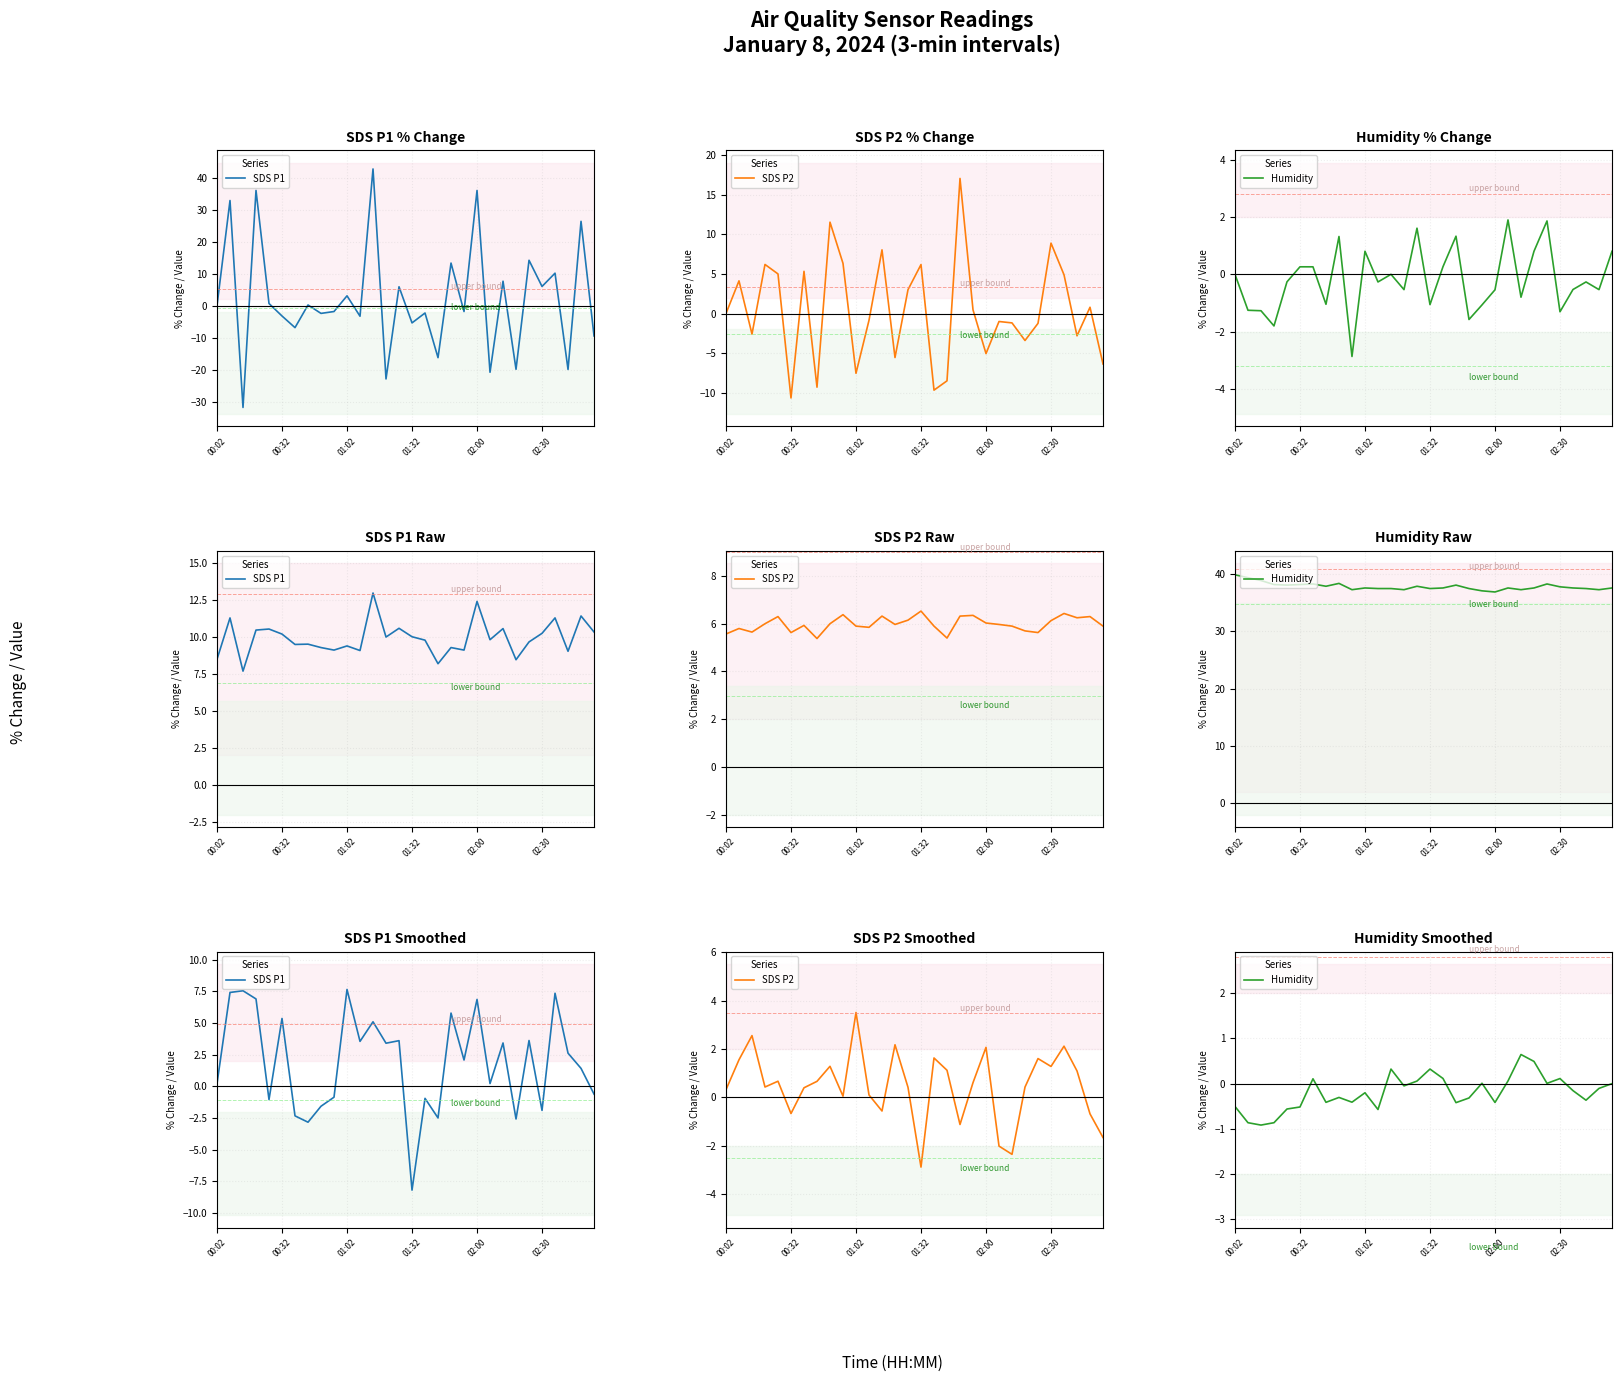

Reading left to right, what are all the values shown in this chart?

SDS P1: 0.2	7.4	7.6	6.9	-1.0	5.4	-2.3	-2.8	-1.6	-0.9	7.7	3.6	5.1	3.4	3.6	-8.2	-0.9	-2.5	5.8	2.1	6.9	0.2	3.4	-2.6	3.6	-1.9	7.4	2.6	1.4	-0.6
SDS P2: 0.3	1.5	2.5	0.4	0.7	-0.7	0.4	0.7	1.3	0.0	3.5	0.1	-0.6	2.2	0.4	-2.9	1.6	1.1	-1.1	0.6	2.1	-2.0	-2.4	0.4	1.6	1.3	2.1	1.1	-0.7	-1.7
Humidity: -0.5	-0.9	-0.9	-0.9	-0.6	-0.5	0.1	-0.4	-0.3	-0.4	-0.2	-0.6	0.3	-0.0	0.1	0.3	0.1	-0.4	-0.3	0.0	-0.4	0.1	0.6	0.5	0.0	0.1	-0.2	-0.4	-0.1	0.0